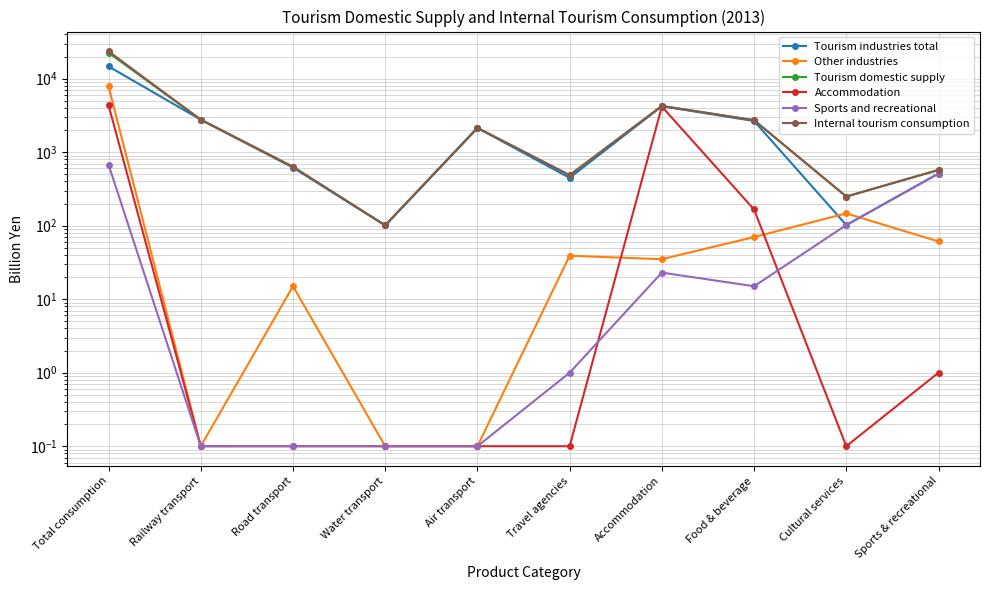

Which series has the largest range (max minus min)?

Internal tourism consumption